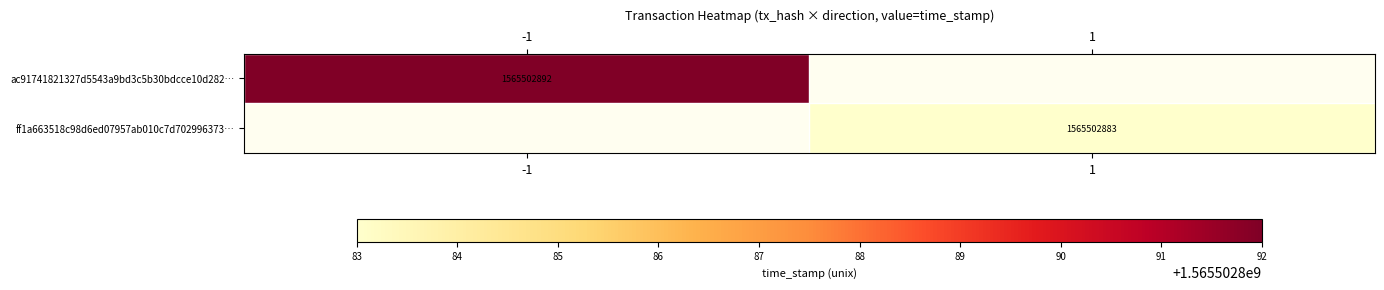

How many negative values does the ac91741821327d5543a9bd3c5b30bdcce10d282 series have?

1